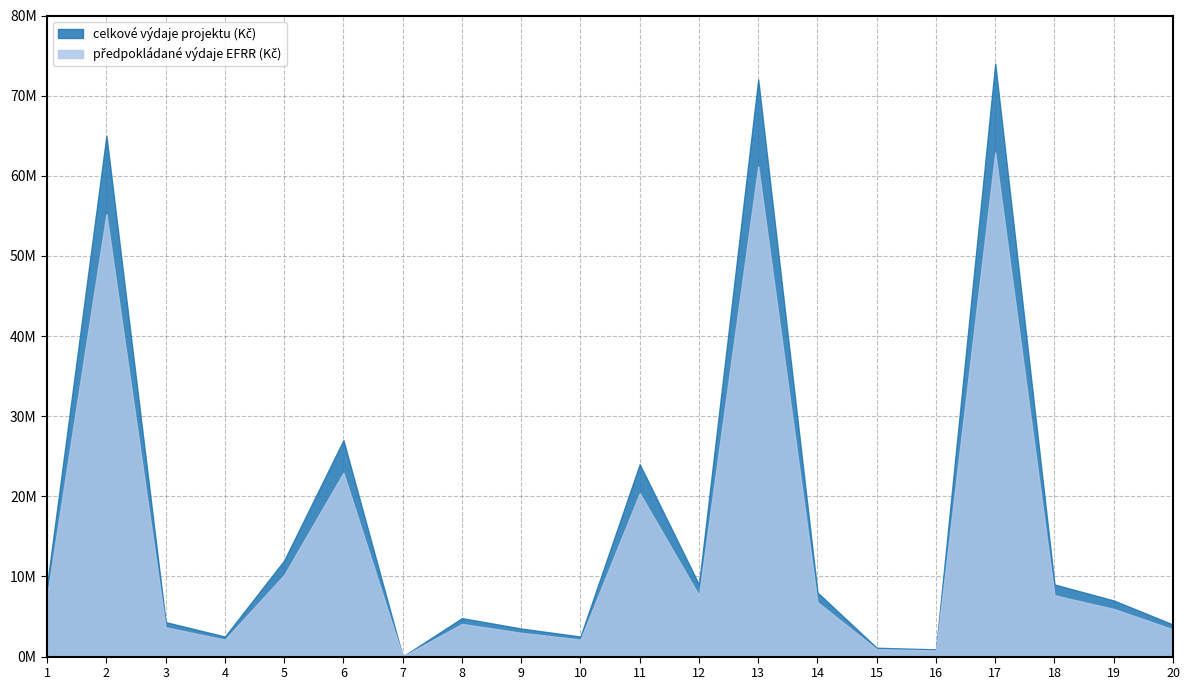

Is it true that předpokládané výdaje EFRR (Kč) equals 89782959 at 17?

False